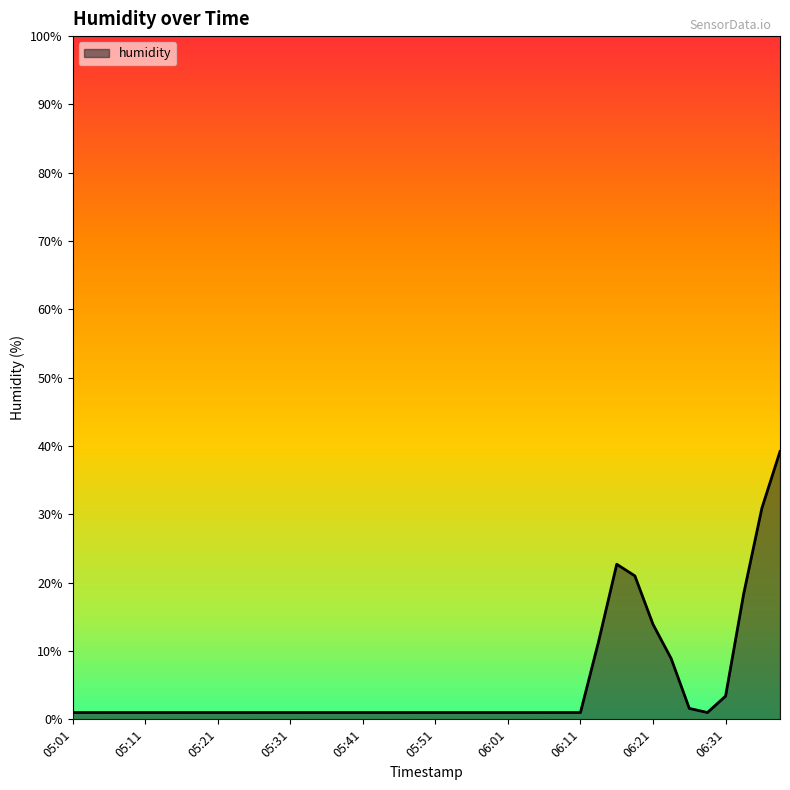

What is the greatest value displayed?

39.2